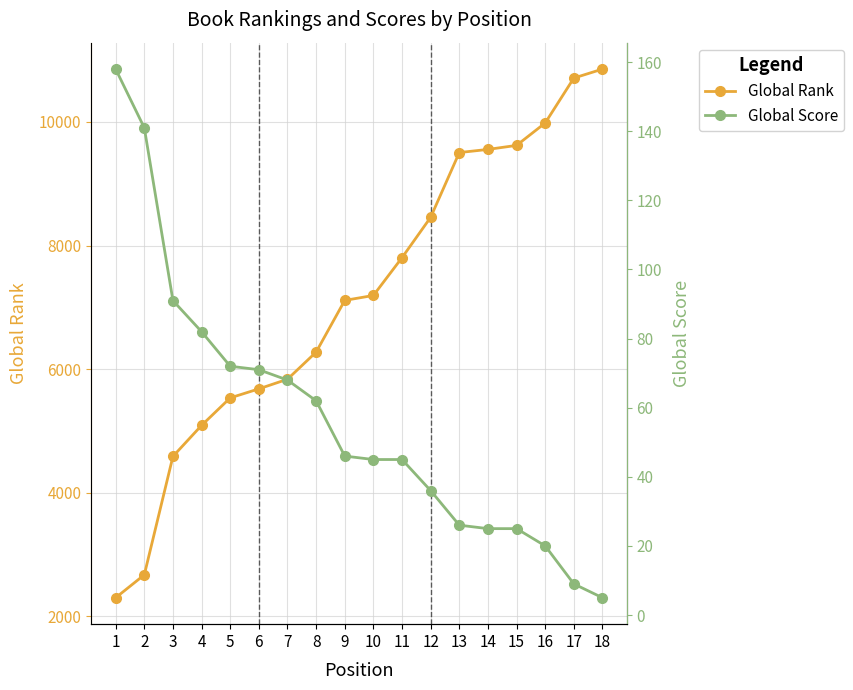

Is it true that Global Rank equals 12974 at 11?

False